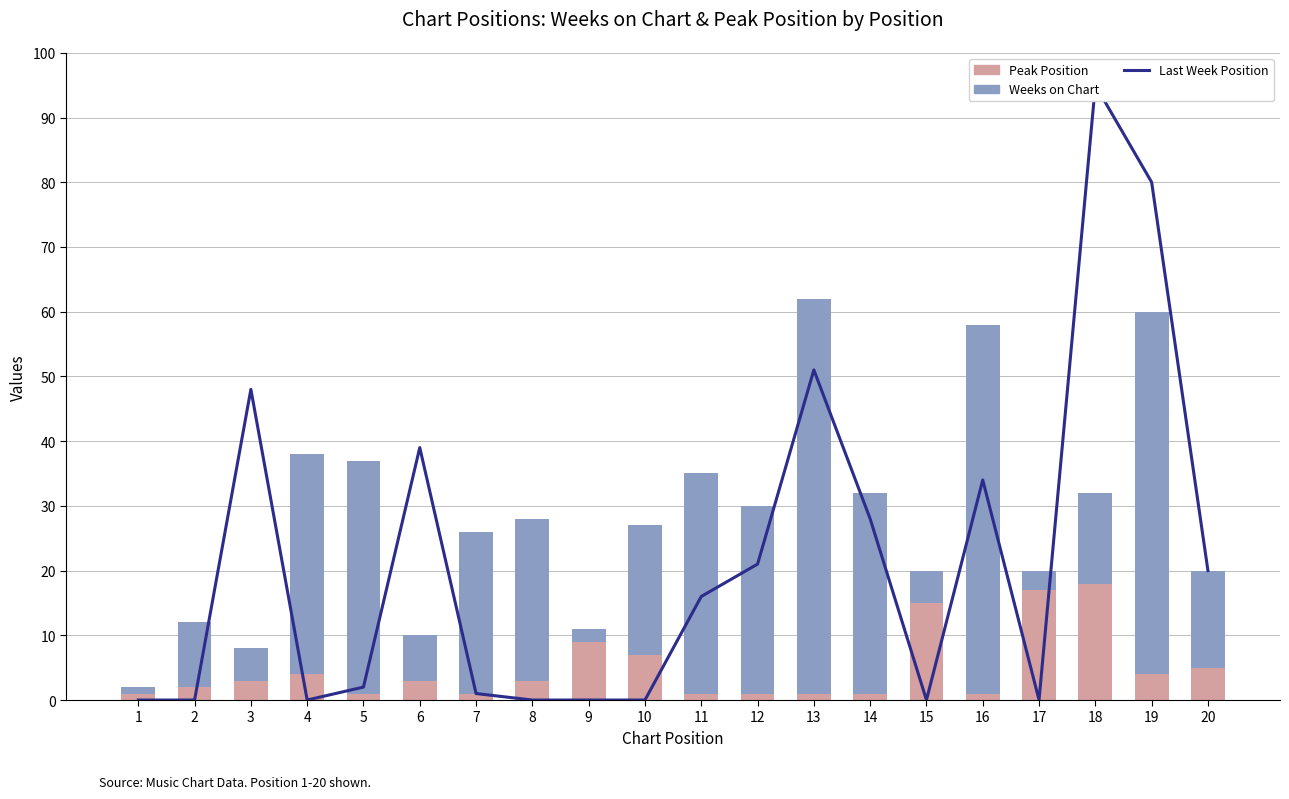

What is the lowest value of the Peak Position series?

1